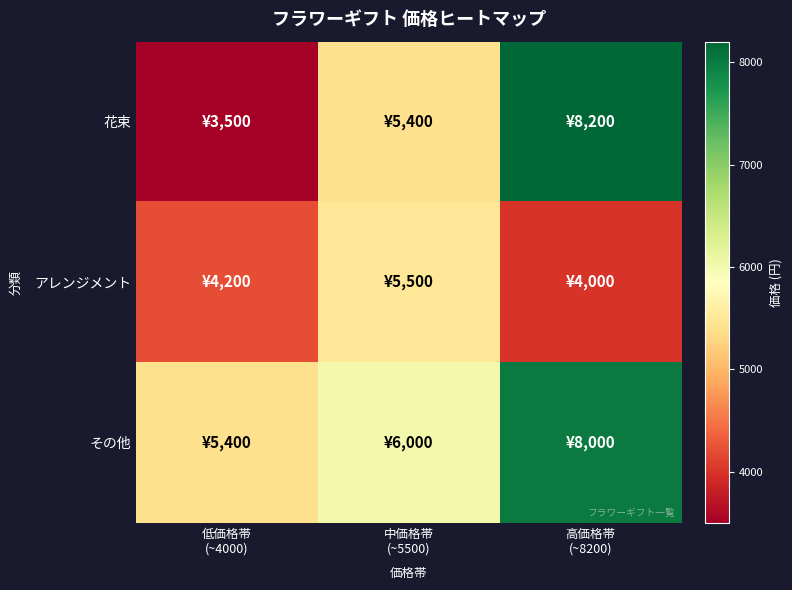

What is the difference between the highest and lowest values at 中価格帯
(~5500)?

600